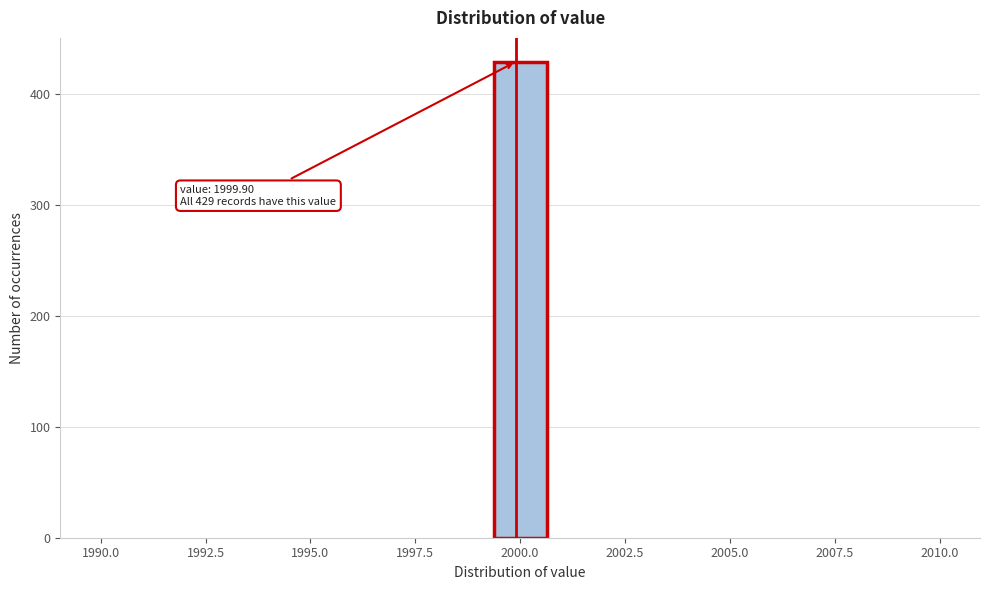

Read against the x-axis, roughly where is the centre of the tallest bar?

2000.0